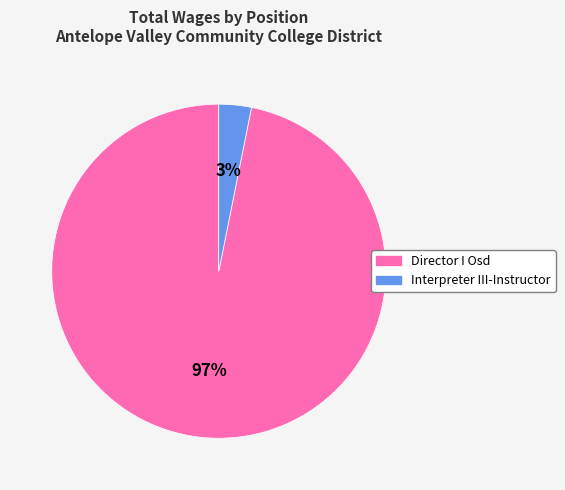

Is there any slice that represents more than half of the pie?

Yes